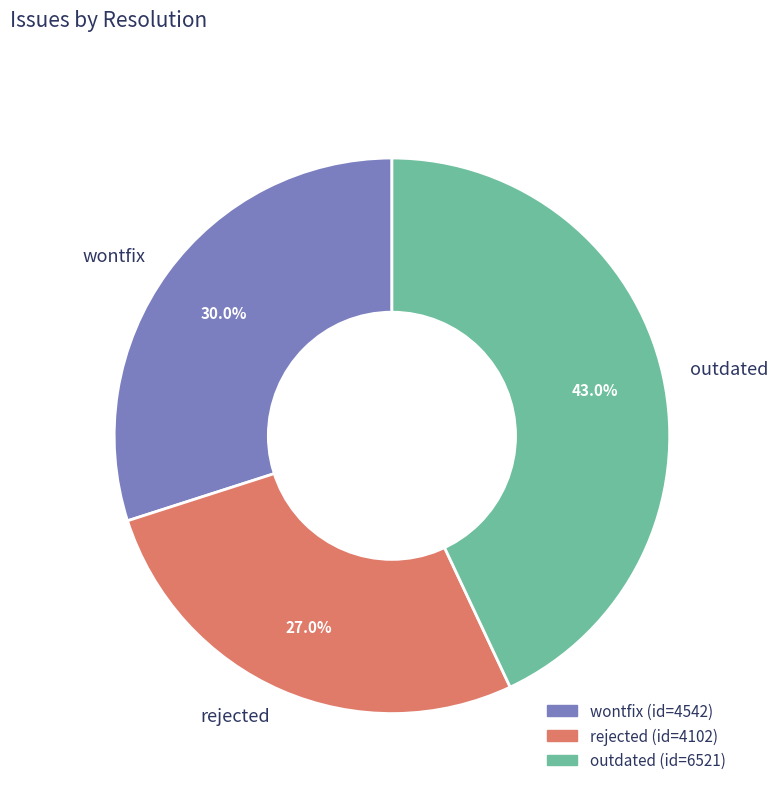

What is the largest slice in the pie chart?

outdated